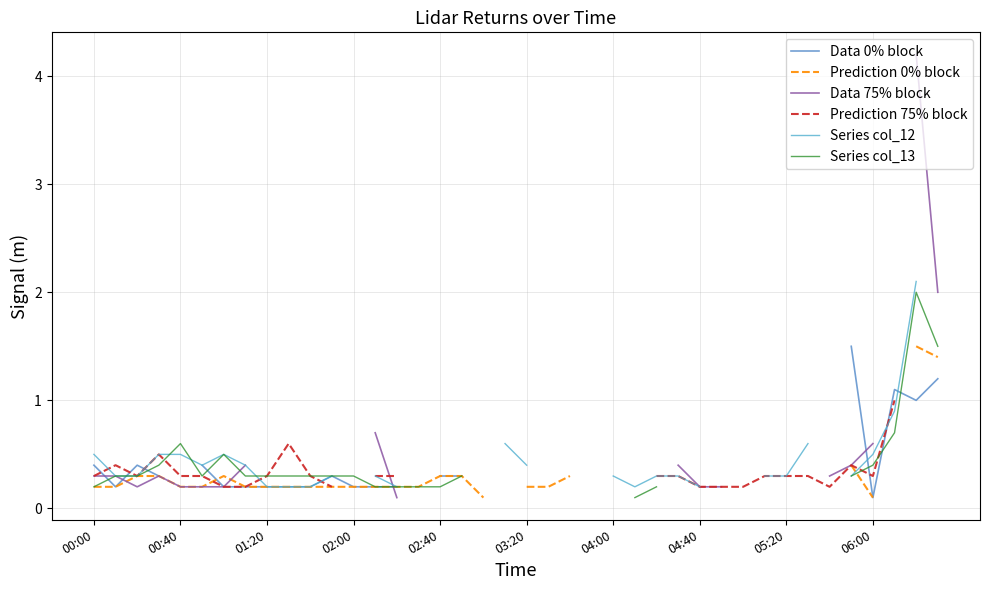

At which label is Data 75% block closest to 2?

39